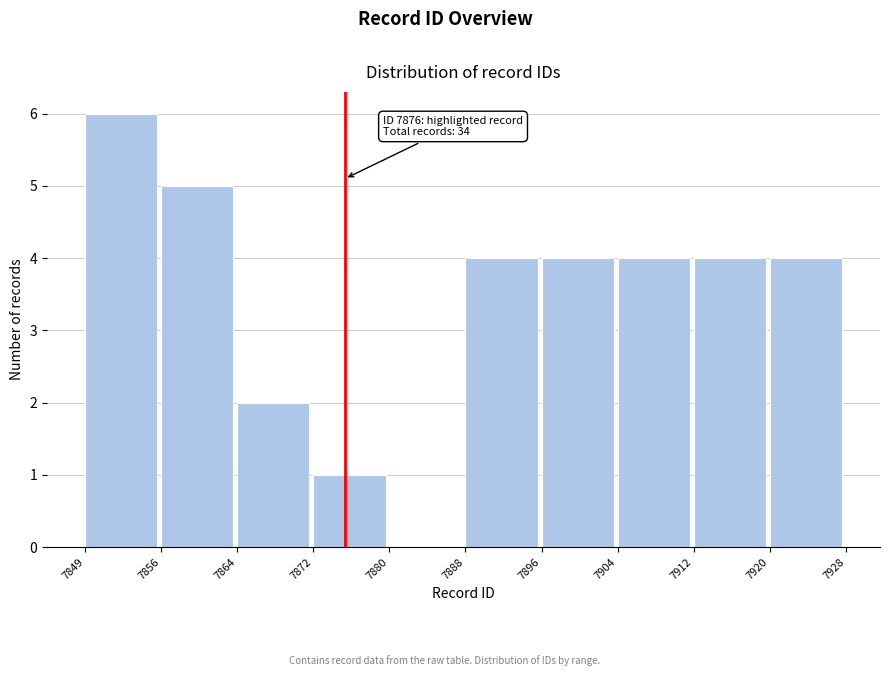

Reading left to right, list all the values displayed in this chart.

7849=6	7856=5	7864=2	7872=1	7880=0	7888=4	7896=4	7904=4	7912=4	7920=4